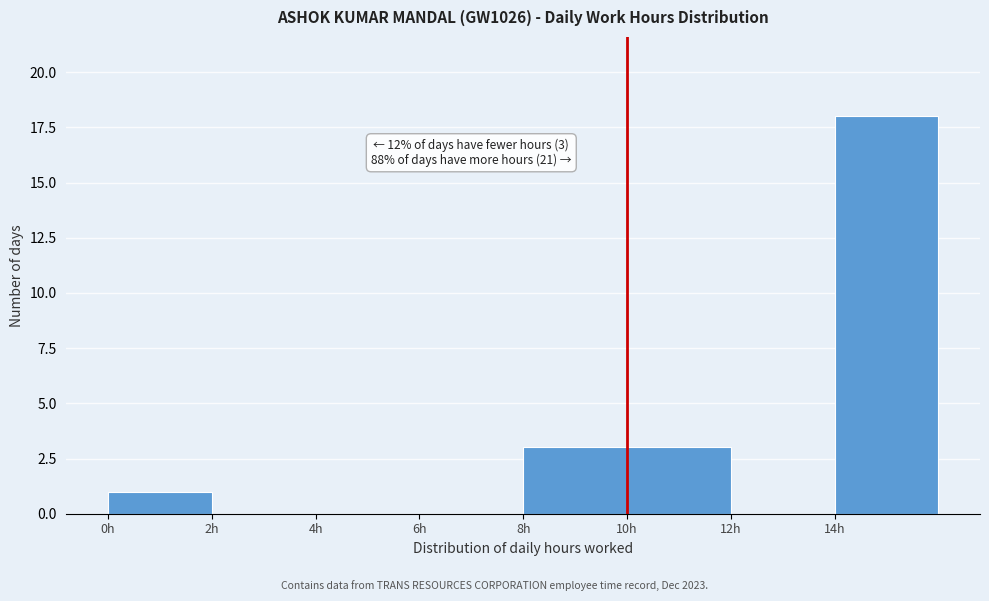

Over which range of the x-axis is the bar tallest?

14 to 16